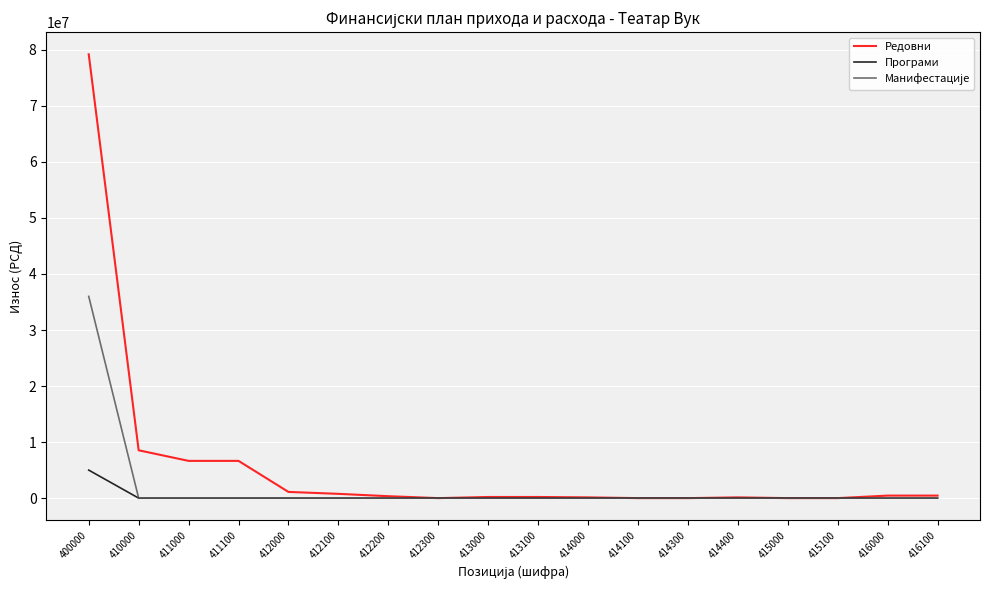

Which series has the largest total across all categories?

Редовни